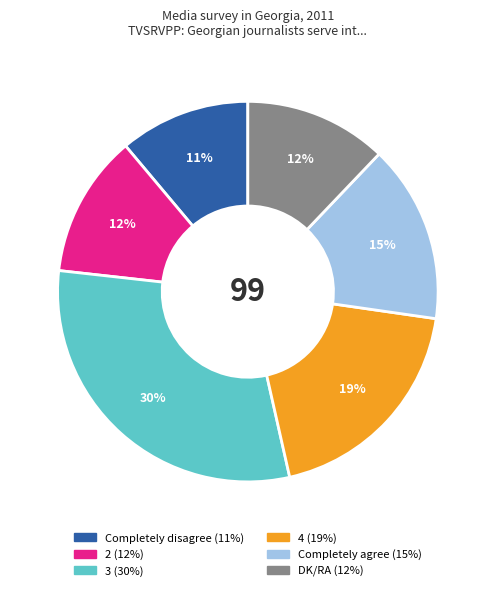

What percentage is the Completely agree slice, to the nearest percent?

15%